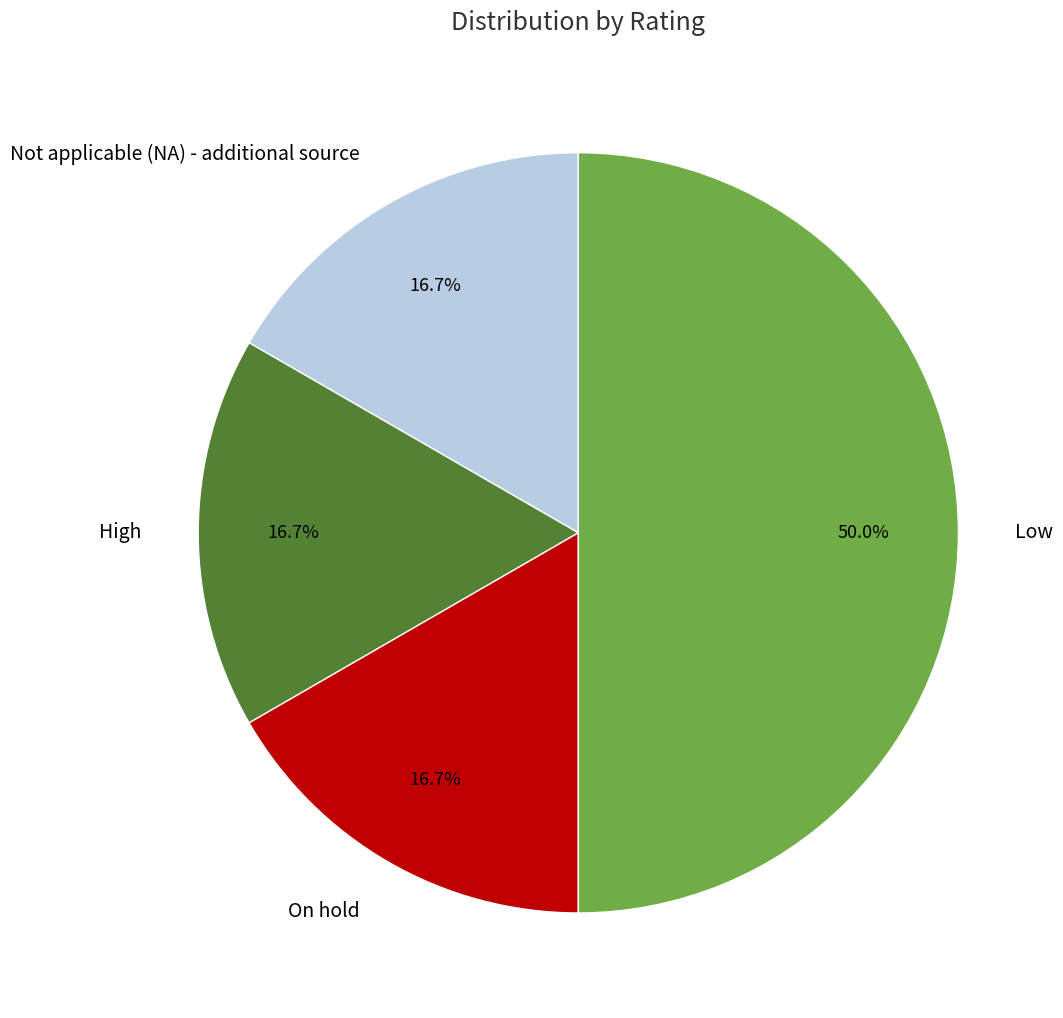

What is the largest slice in the pie chart?

Low